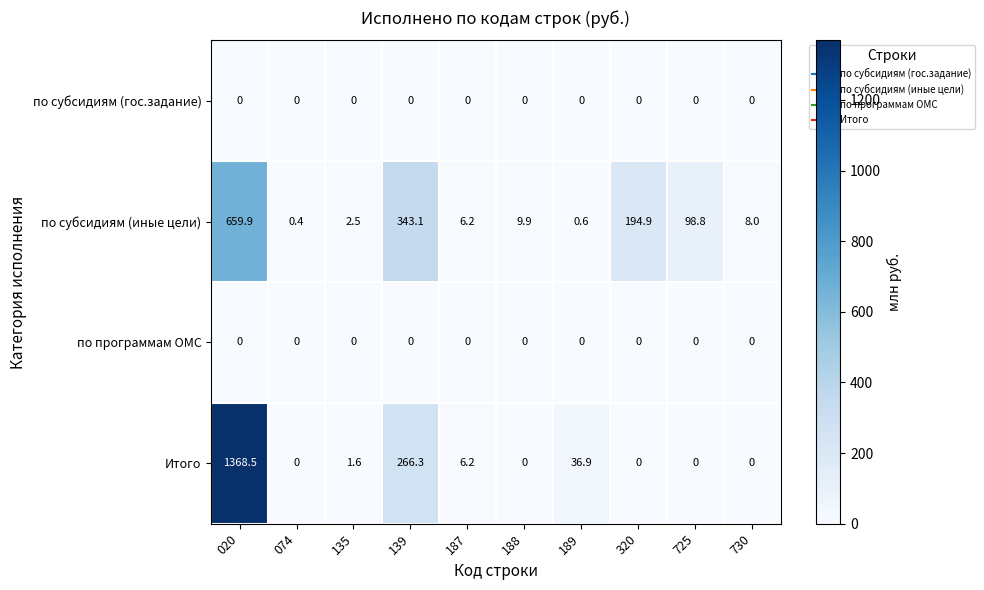

What is the difference between the maximum and minimum values in the по субсидиям (иные цели) series?

659.5